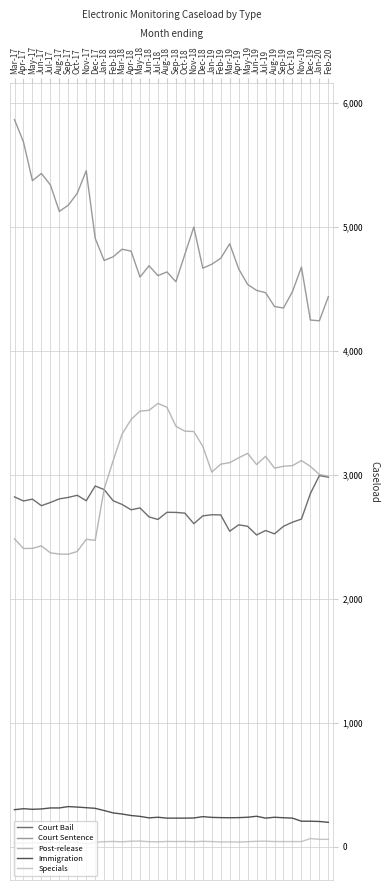

How many interior local peaks does the Immigration series have?

6